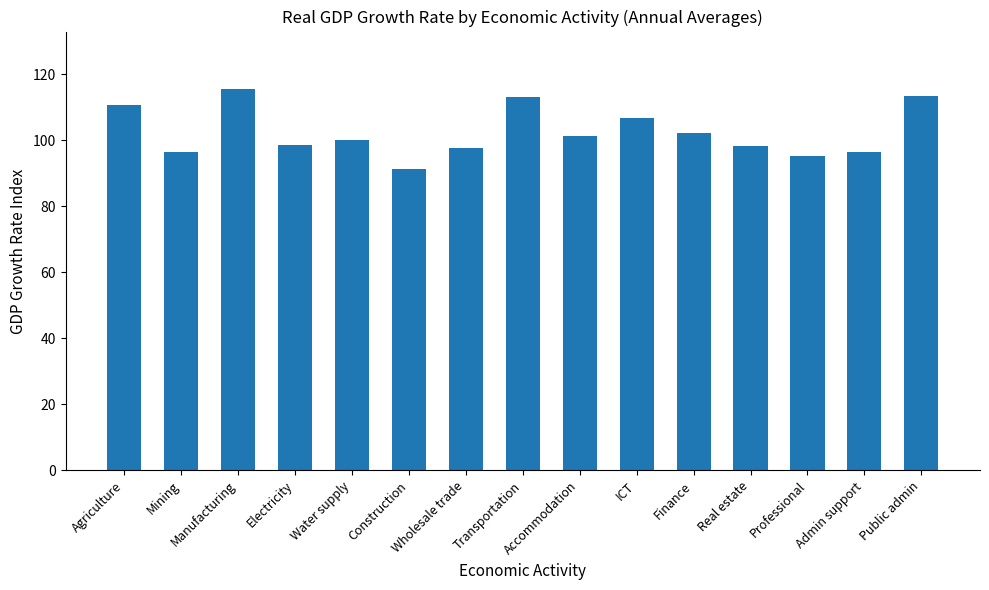

What is the change in value from Water supply to Accommodation?

+1.2